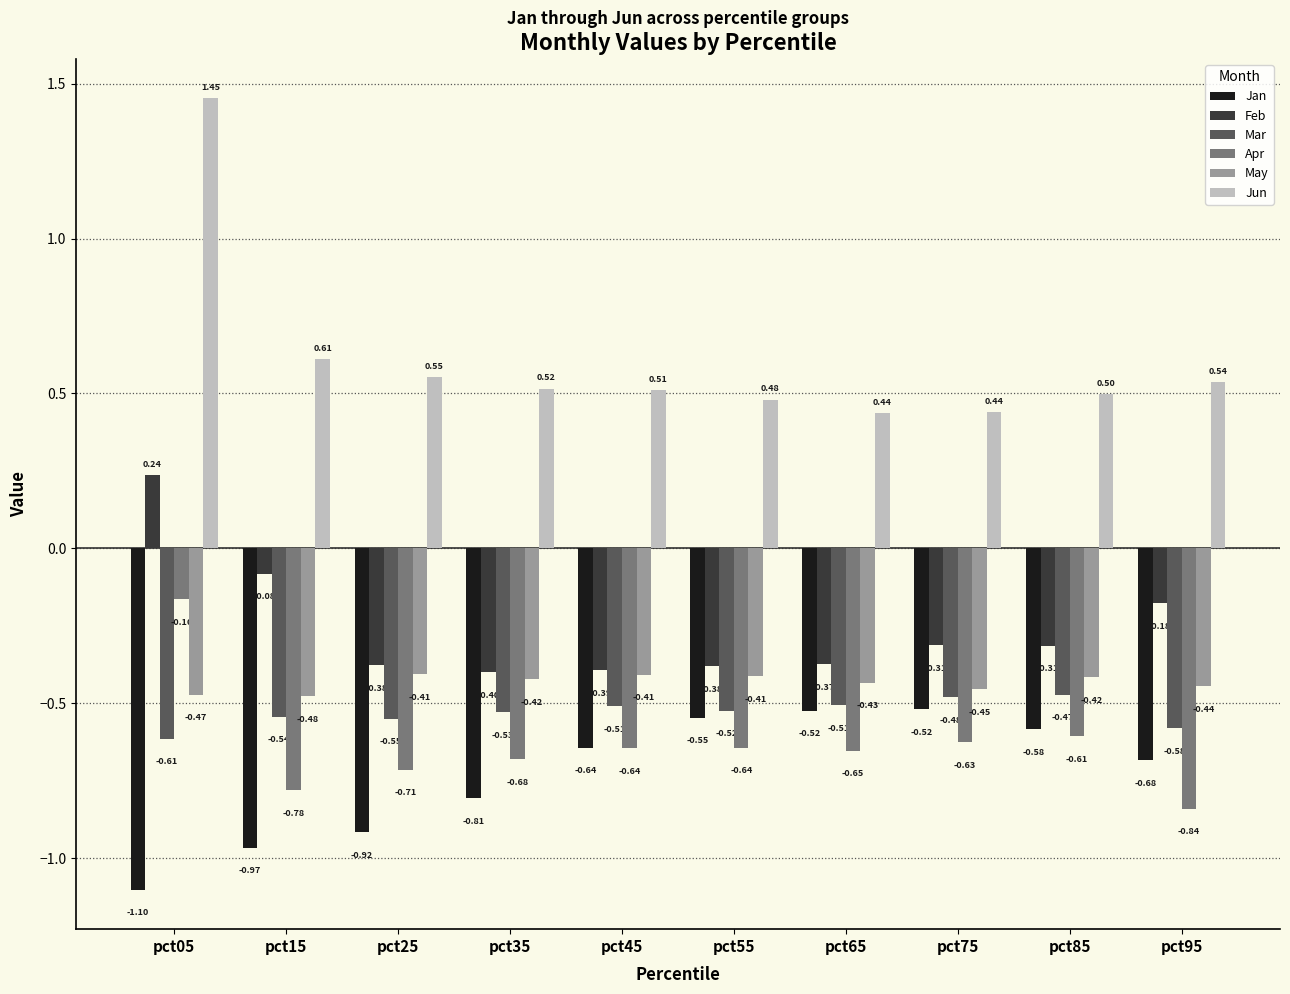

Between pct35 and pct45, which series saw the biggest shift?

Jan